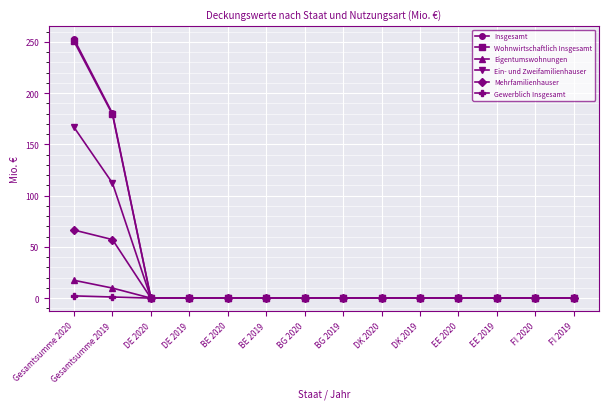

At which category is the sum across all series the highest?

Gesamtsumme 2020